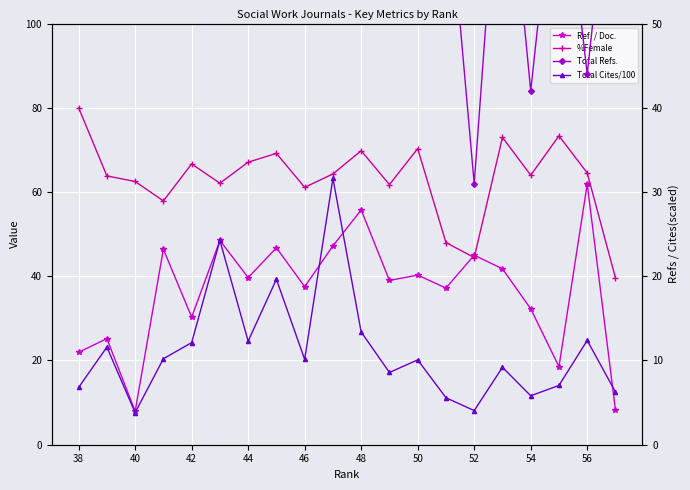

Does the chart display data point markers on the line(s)?

Yes